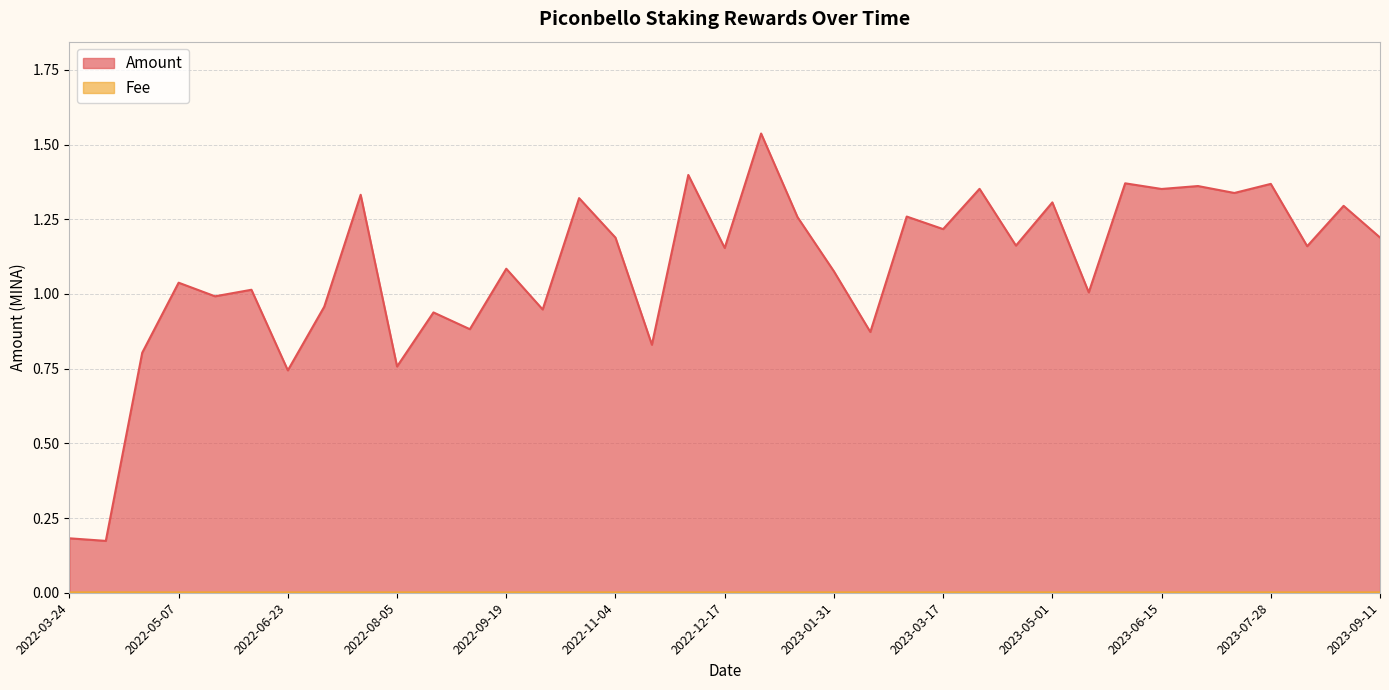

Is it true that Amount equals 1.9 at 2022-11-04?

False